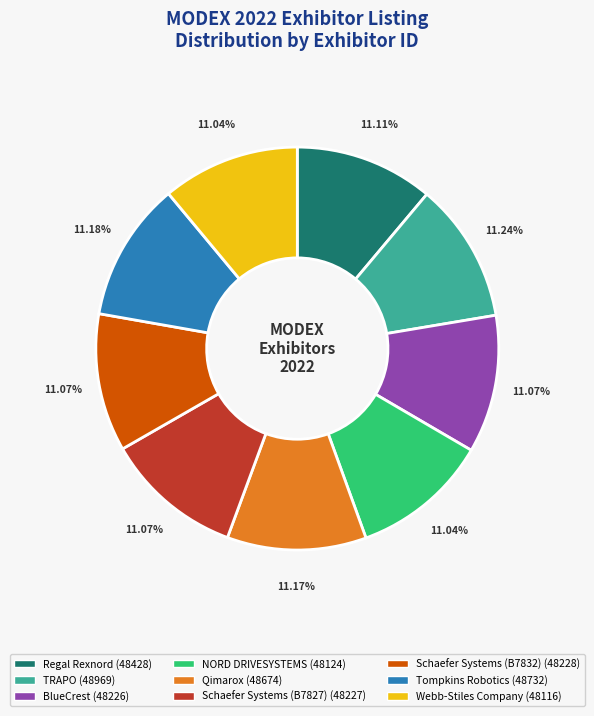

Approximately how many times larger is the value at Regal Rexnord compared to TRAPO?

1.0